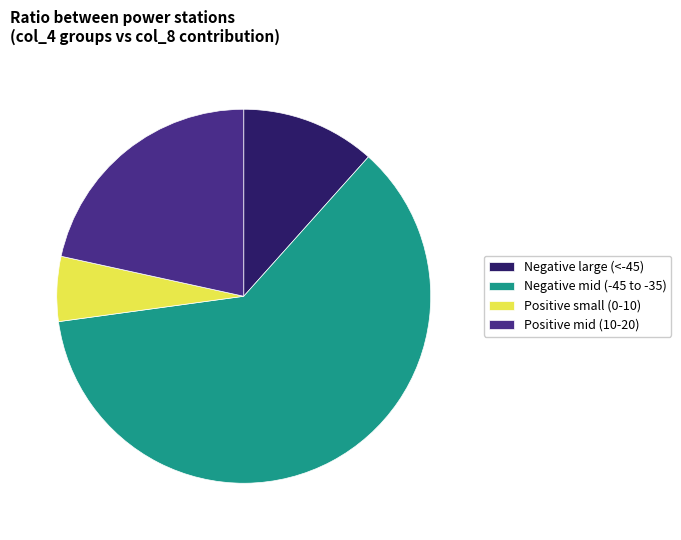

Which has a higher value, Negative mid (-45 to -35) or Positive mid (10-20)?

Negative mid (-45 to -35)